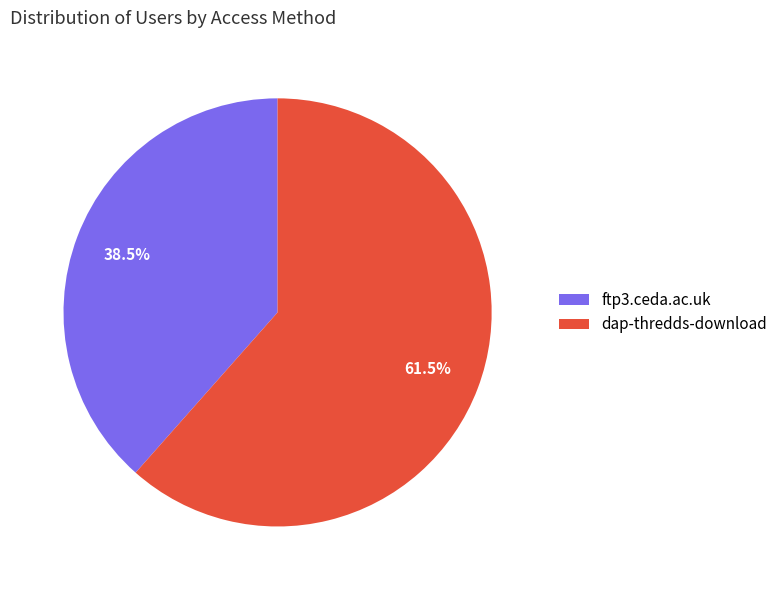

What is the smallest slice in the pie chart?

ftp3.ceda.ac.uk